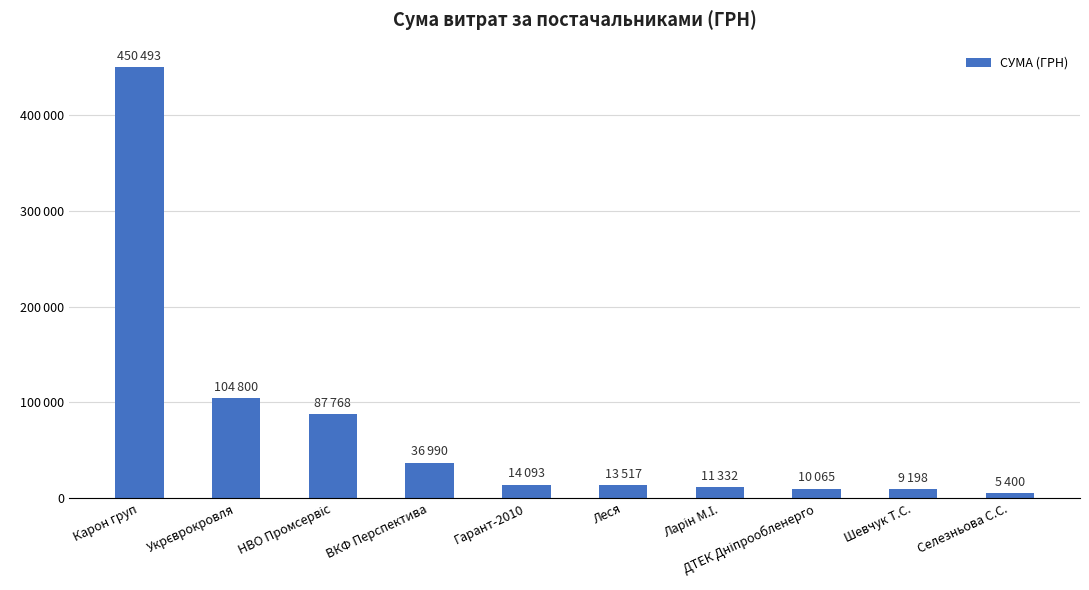

Is it true that the value at Гарант-2010 is 23829.8?

False